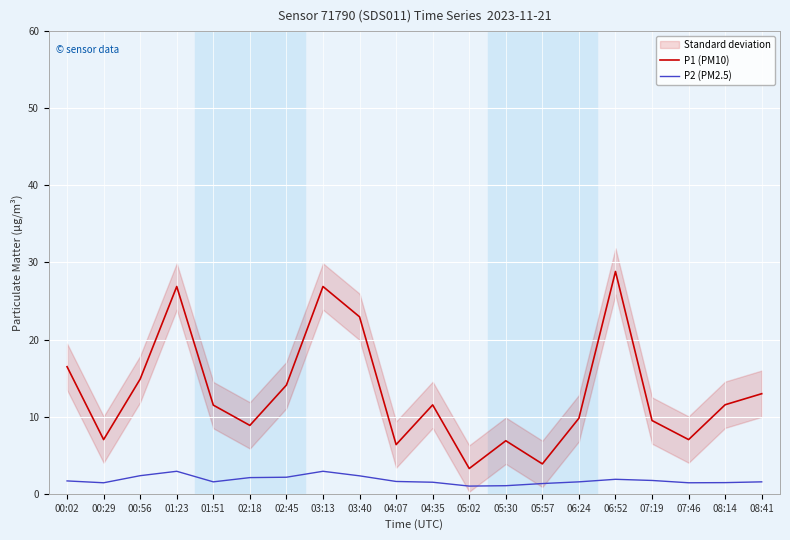

Rank the series by their maximum value, from lowest to highest.

P2 (PM2.5), P1 (PM10)